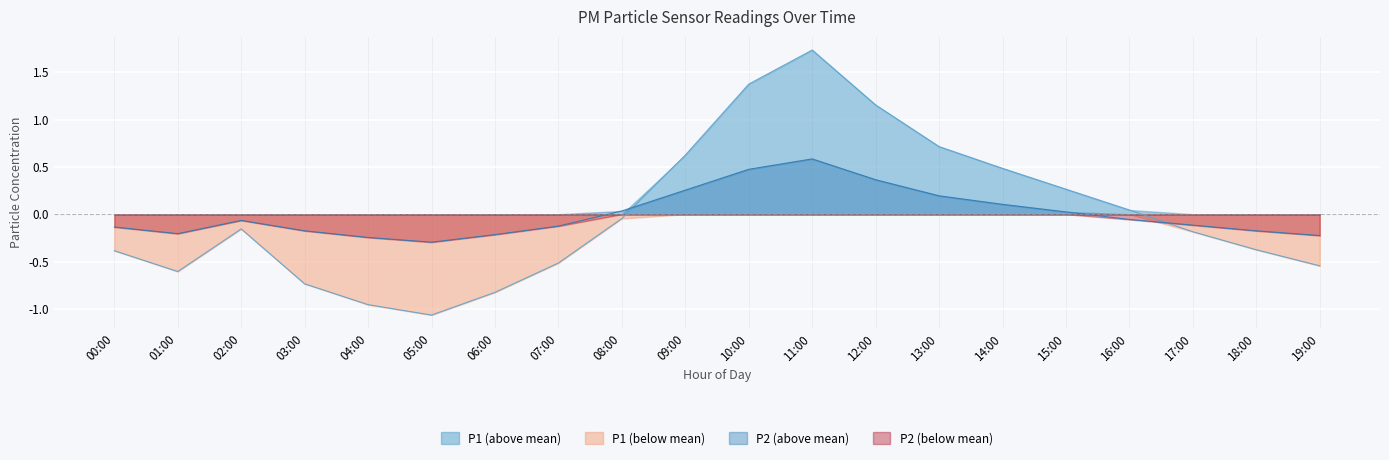

The P1 series shows 0.9 at 11:00. True or false?

False